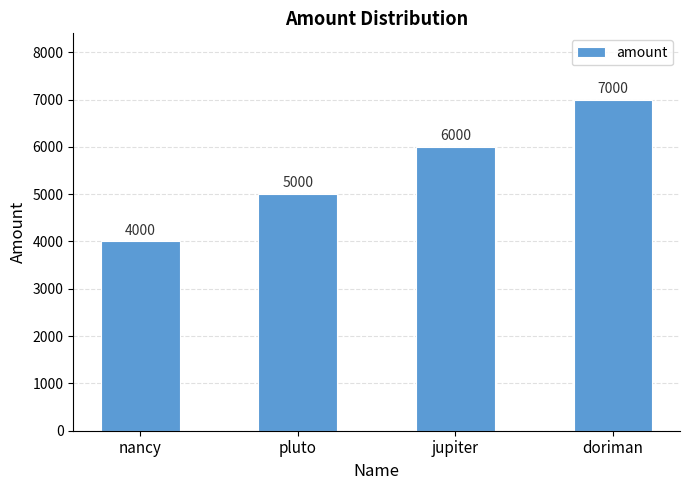

Is it true that the value at pluto is 1787?

False